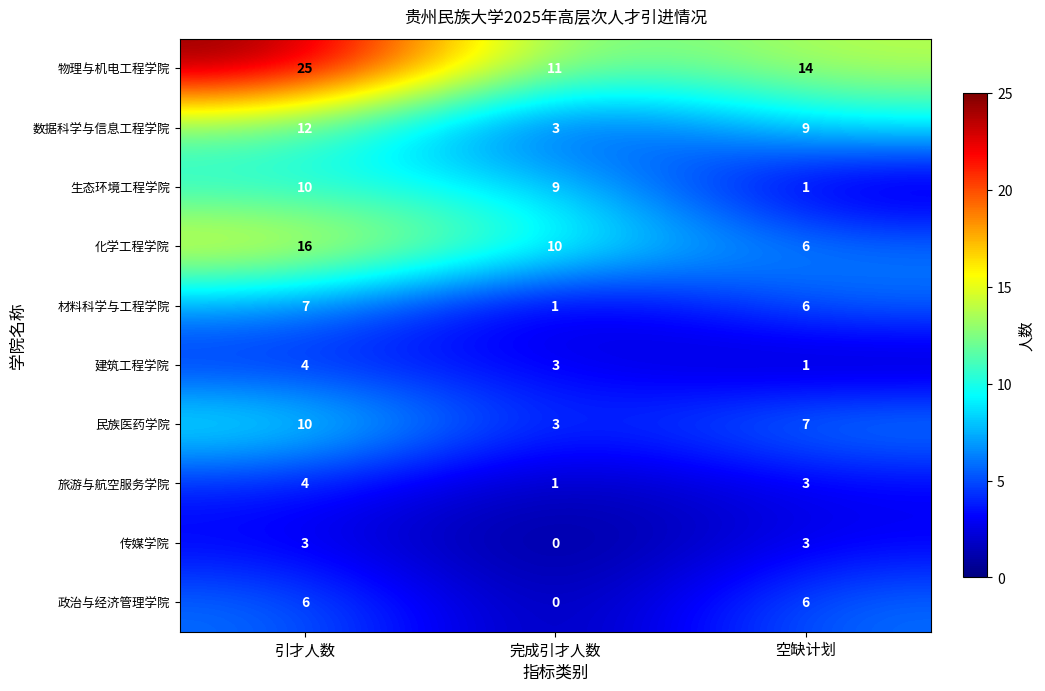

What is the average value of the 物理与机电工程学院 series?

17